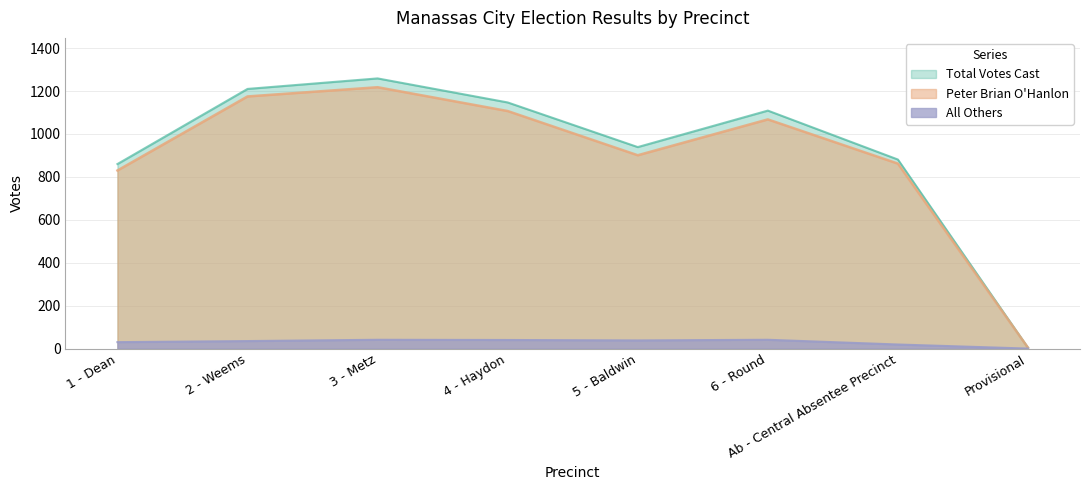

True or false: All Others has more than 0 points higher than both neighbors.

True